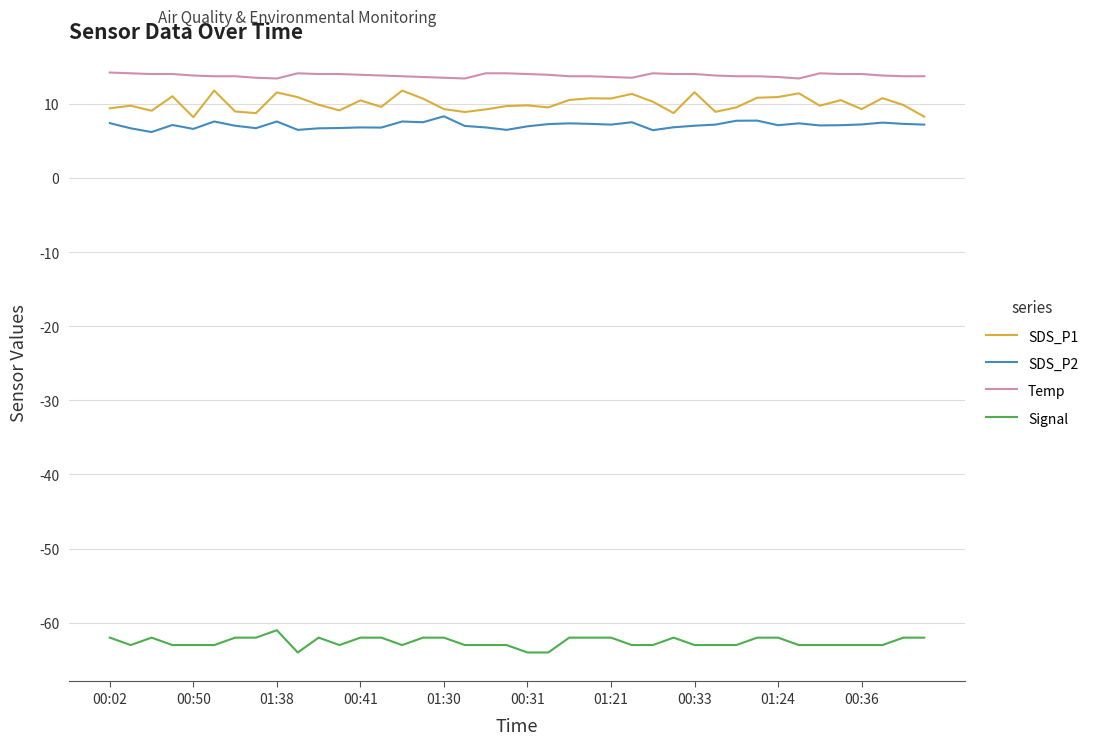

True or false: Signal and SDS_P2 intersect in this chart.

False